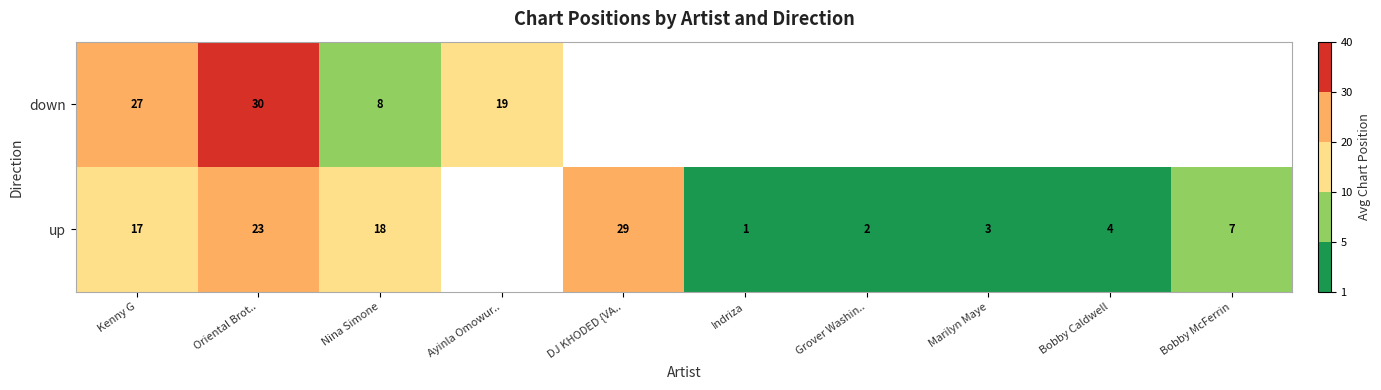

Count the number of data series in this chart.

2